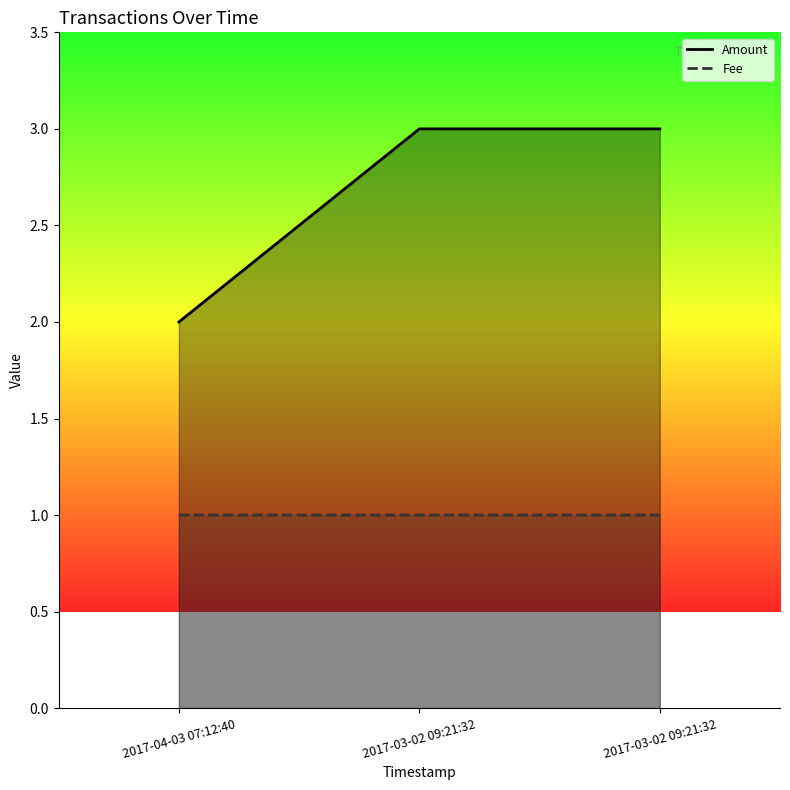

What is the sum of all Amount values?

8.0